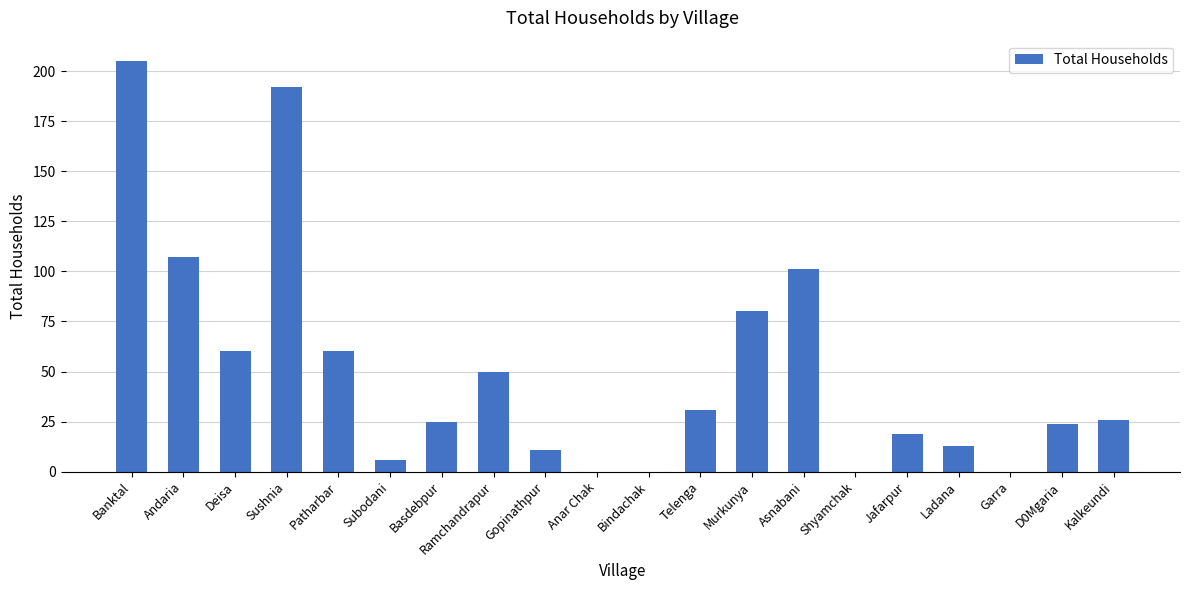

What is the sum of the values at Murkunya and Garra?

80